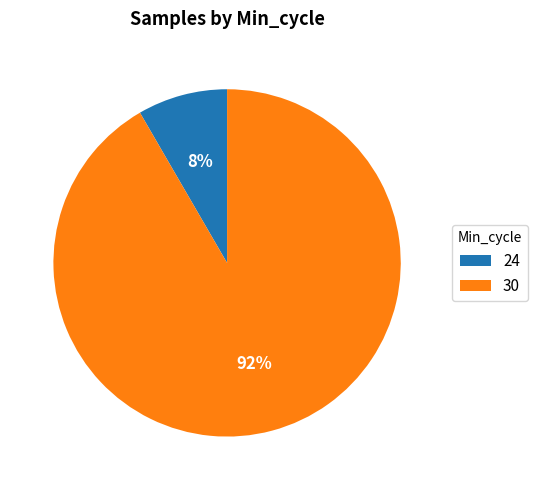

To the nearest percent, what is the average slice percentage?

50%